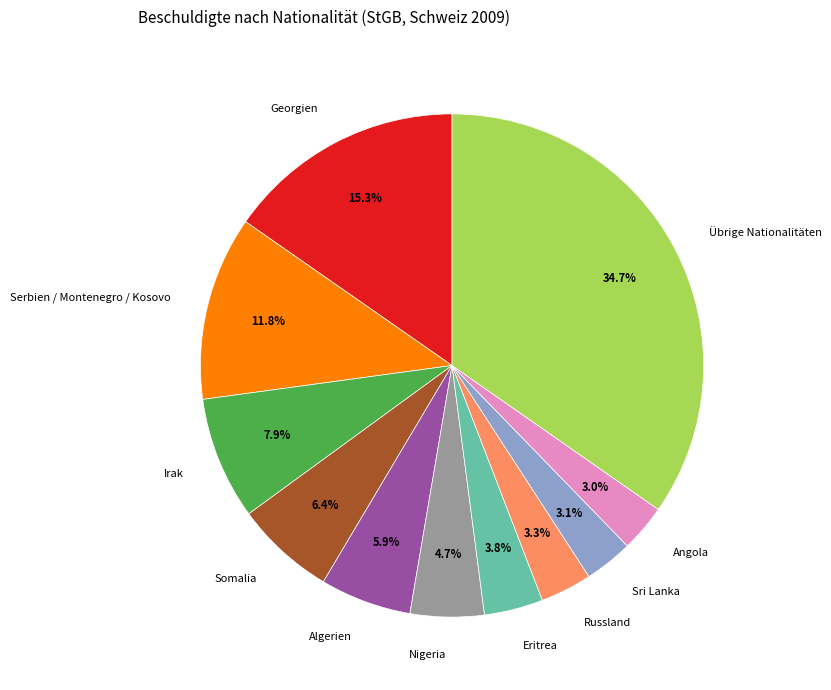

What percentage is NOT represented by Somalia?

93.6%